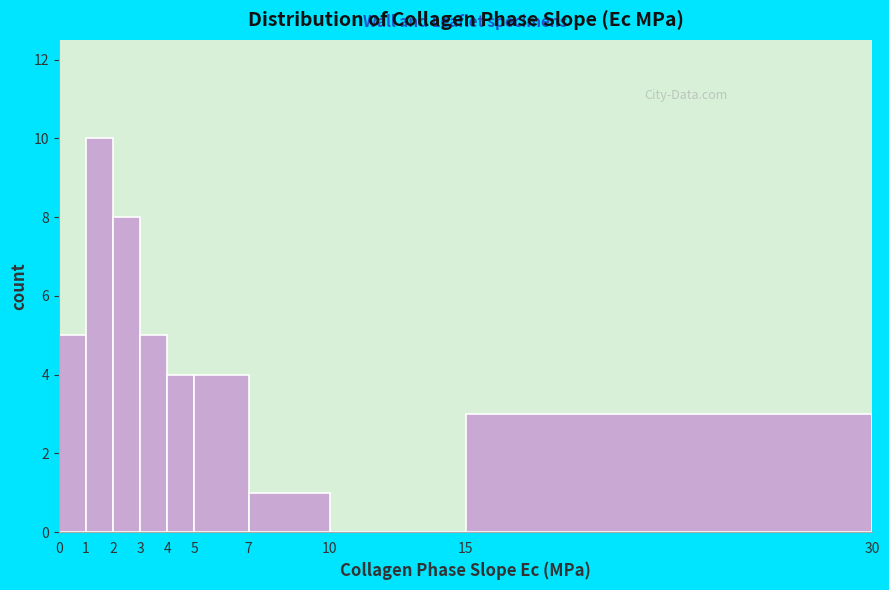

Which range on the x-axis has the tallest bar?

1 to 2